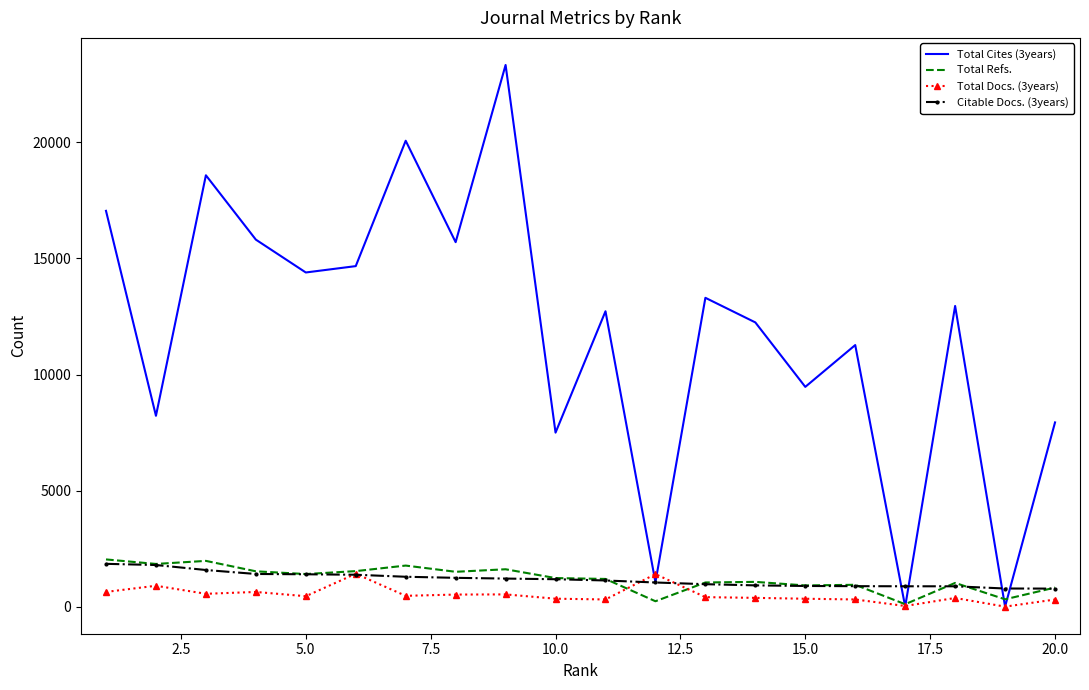

What is the lowest value of the Total Refs. series?

105